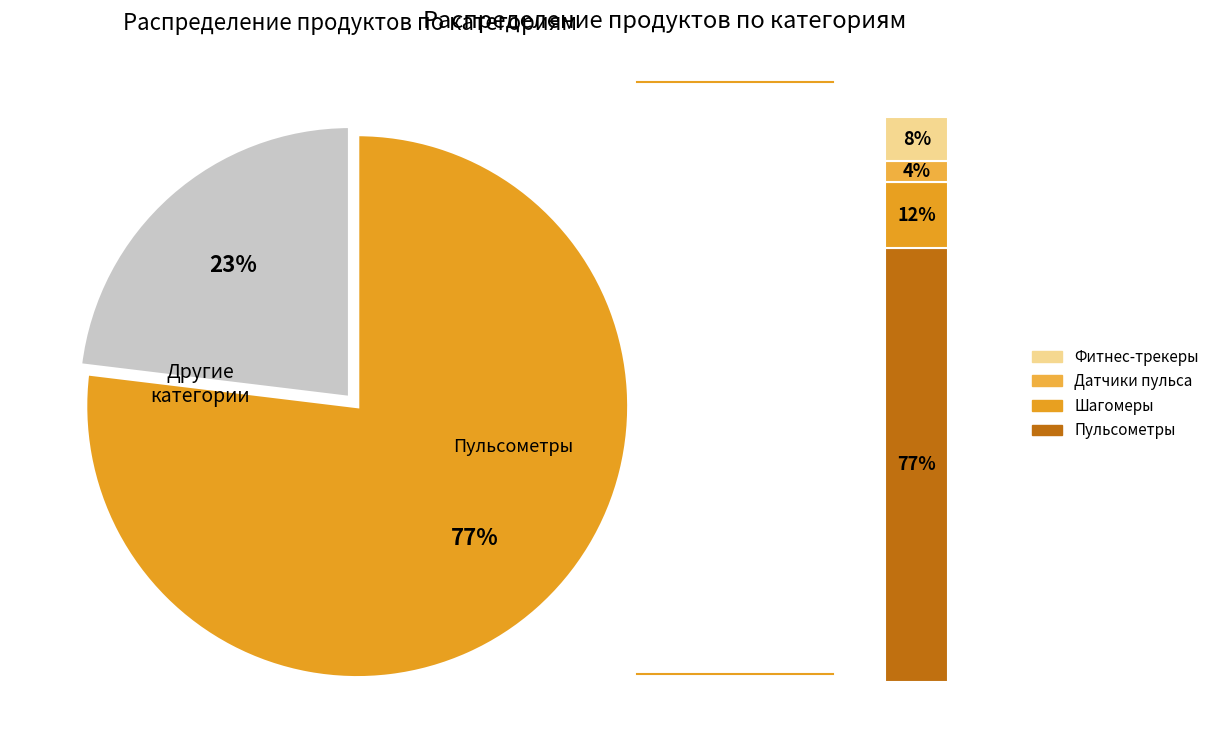

To the nearest percent, what is the difference between the Шагомеры and Фитнес-трекеры, пульсометры slice percentages?

4%